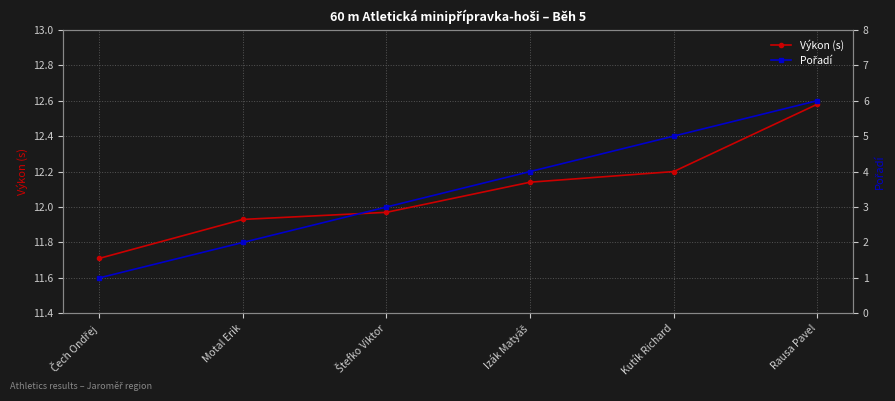

Does the chart have visible grid lines?

Yes